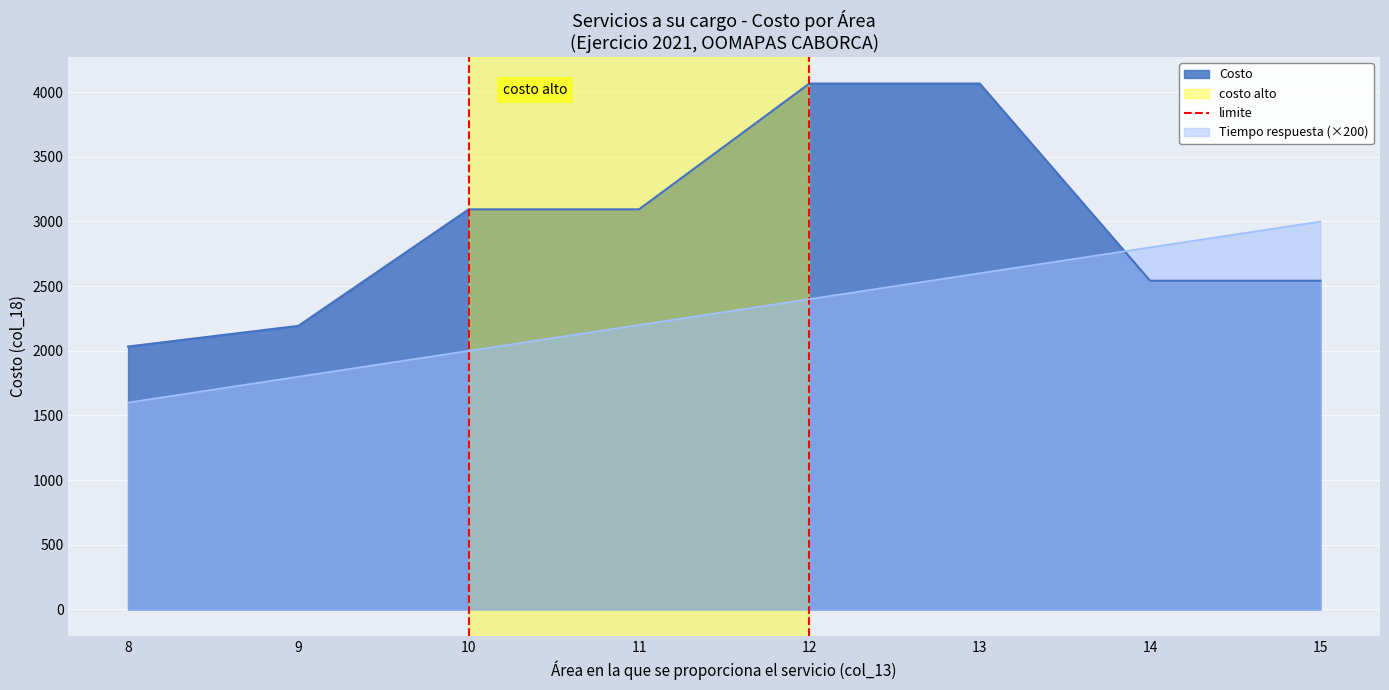

Rank the categories by Tiempo respuesta (×200) value from lowest to highest.

8, 9, 10, 11, 12, 13, 14, 15